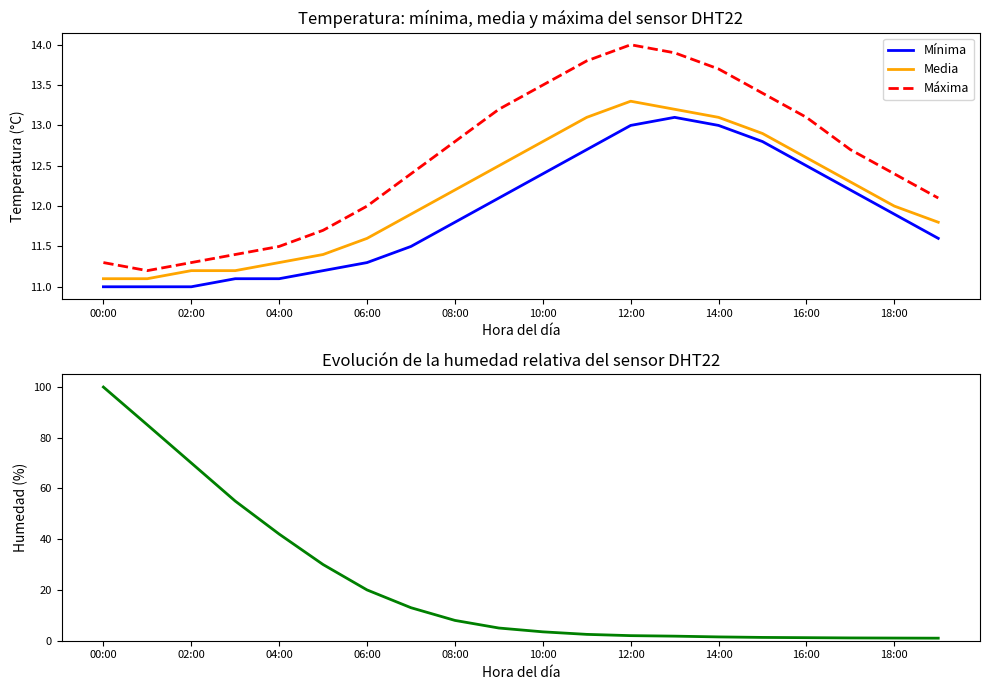

Is the value of Media at 02:00 greater than the value of Mínima at 08:00?

No